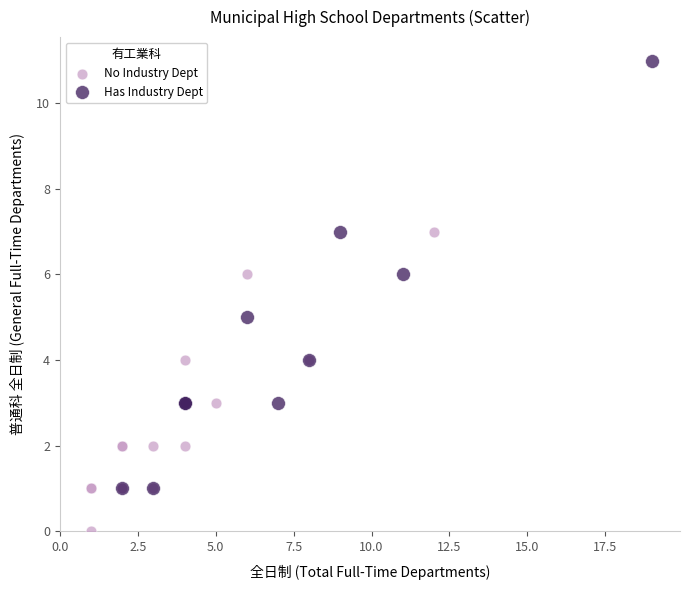

Which series contains the lowest Y value?

No Industry Dept